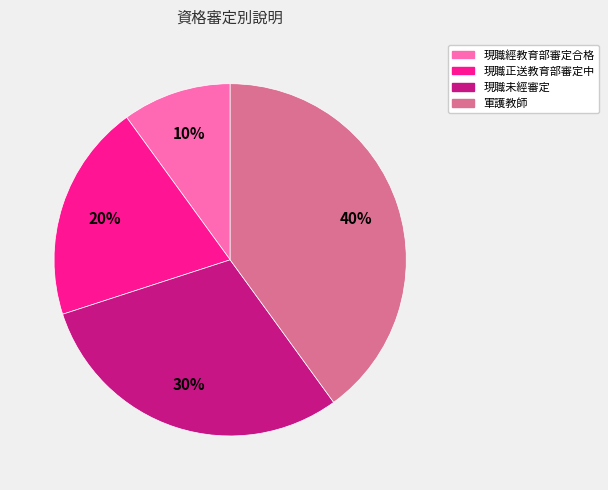

True or false: 軍護教師 accounts for 32% of the total.

False